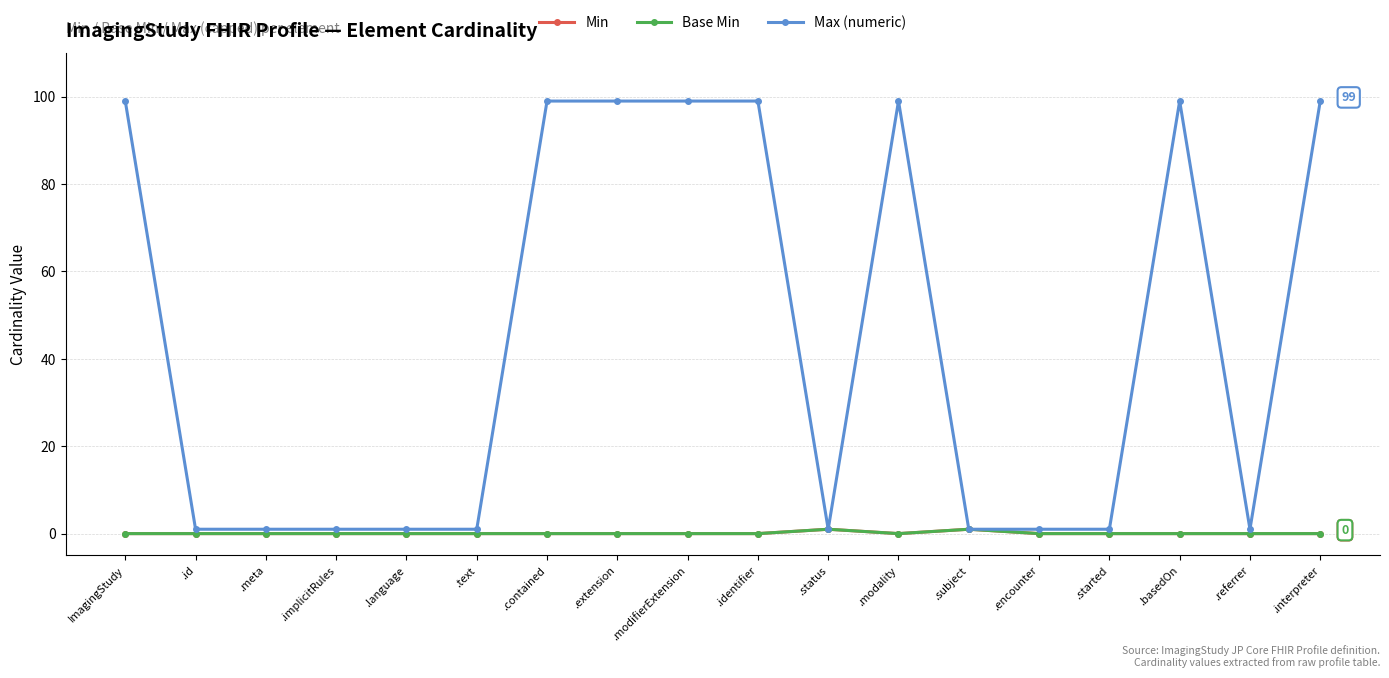

How many lines are shown in the chart?

3